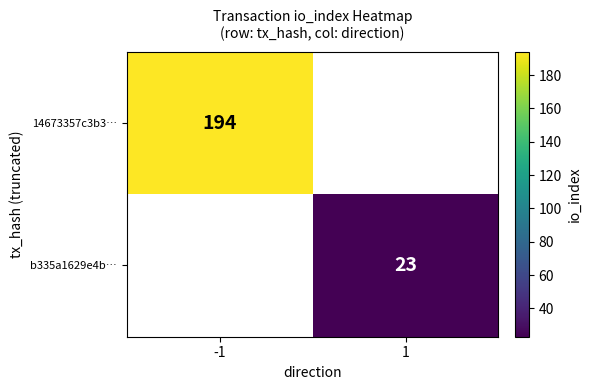

True or false: b335a1629e4b… has a value of 31.9 at 1.

False